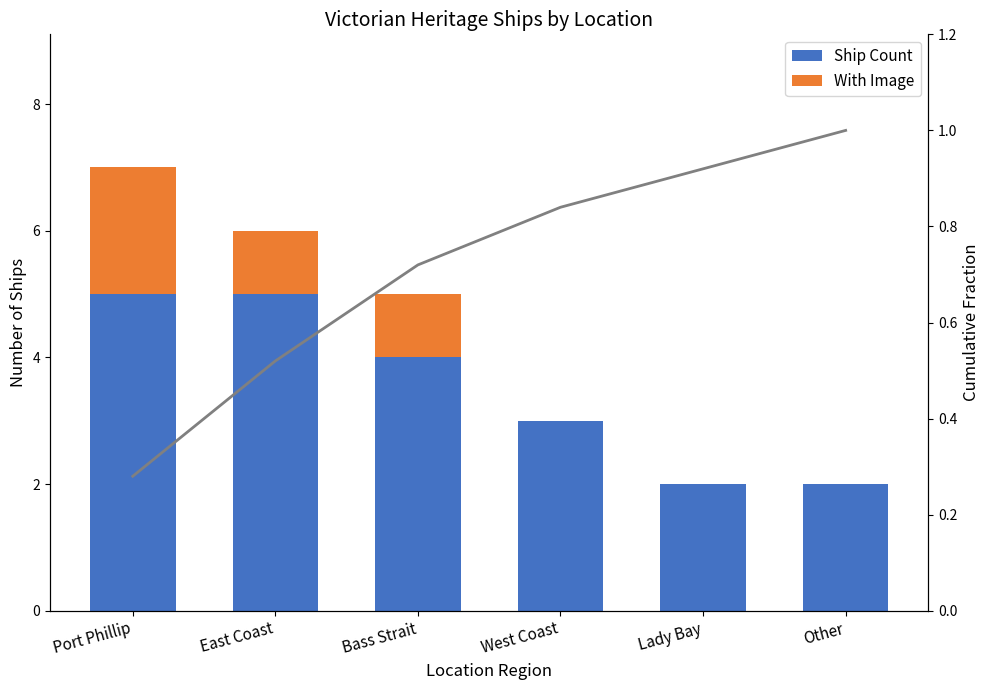

Is it true that With Image equals 1.0 at Bass Strait?

True